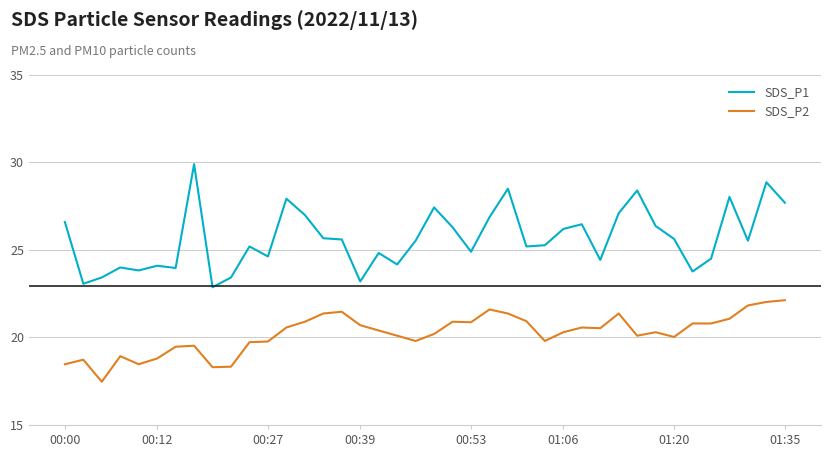

What is the minimum value for SDS_P1?

22.9